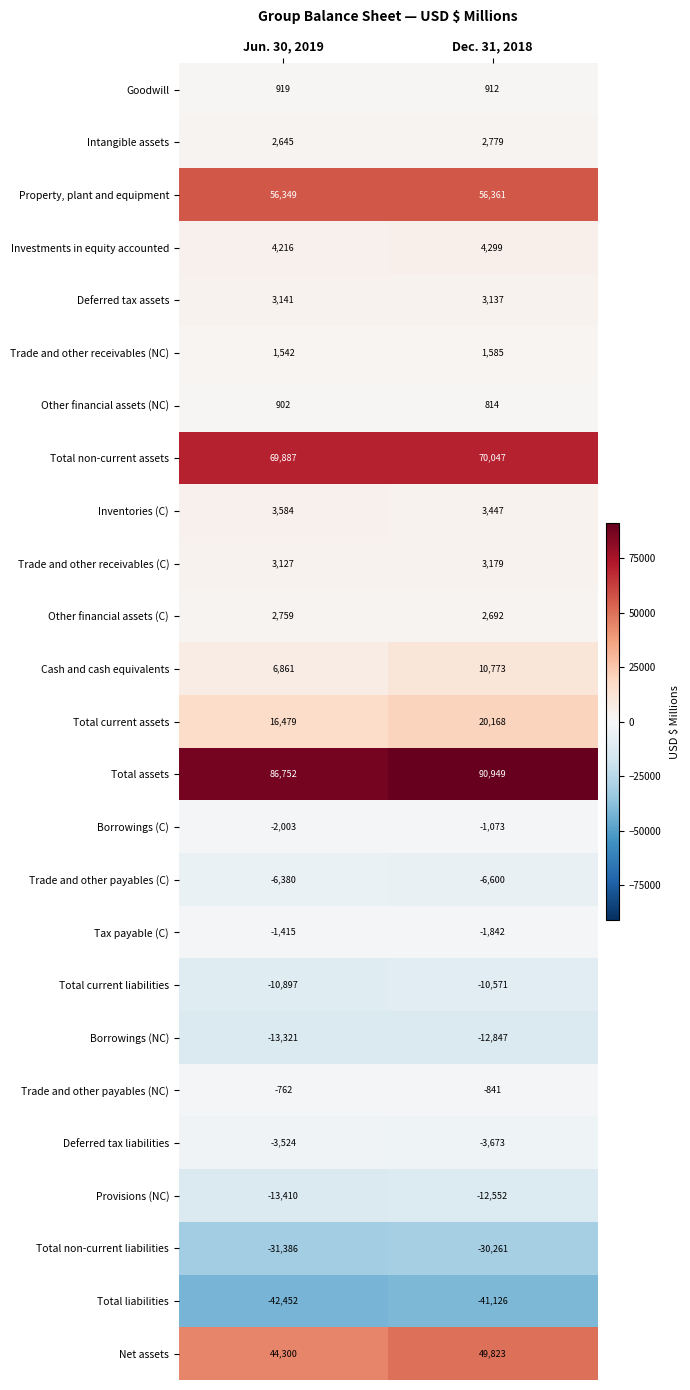

Count the number of data series in this chart.

25